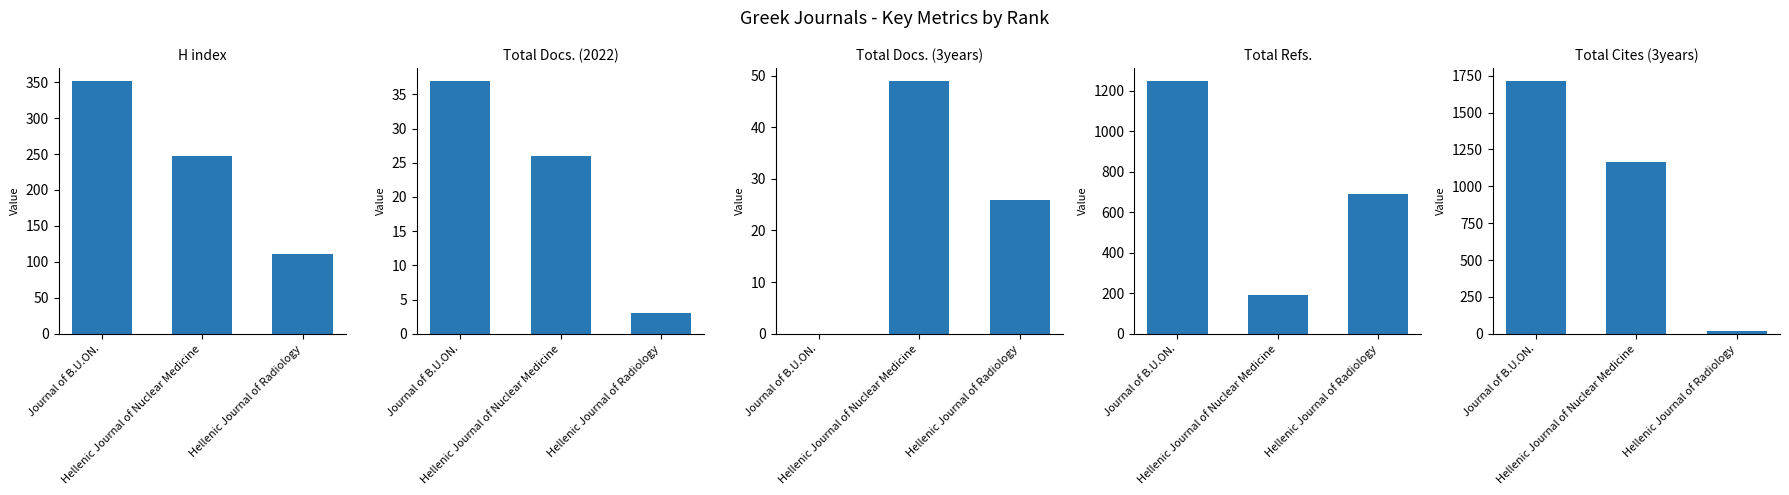

What is the label of the 1st bar from the left?

Journal of B.U.ON.